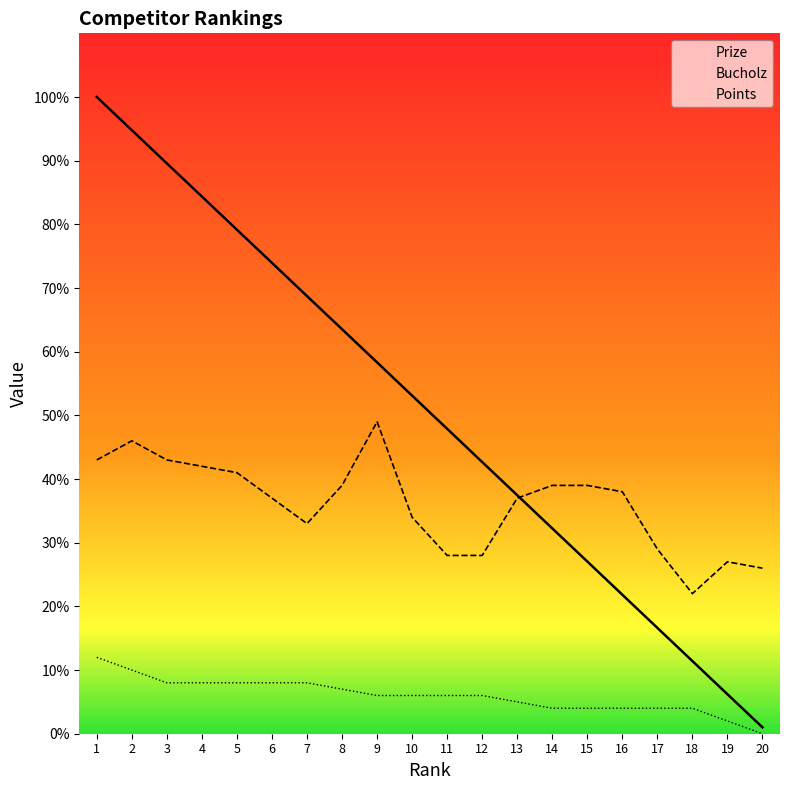

At how many categories does at least one series exceed 87?

3